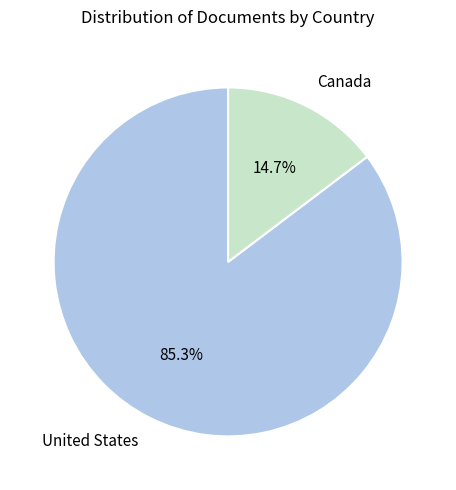

To the nearest percent, what percentage of the pie is United States?

85%